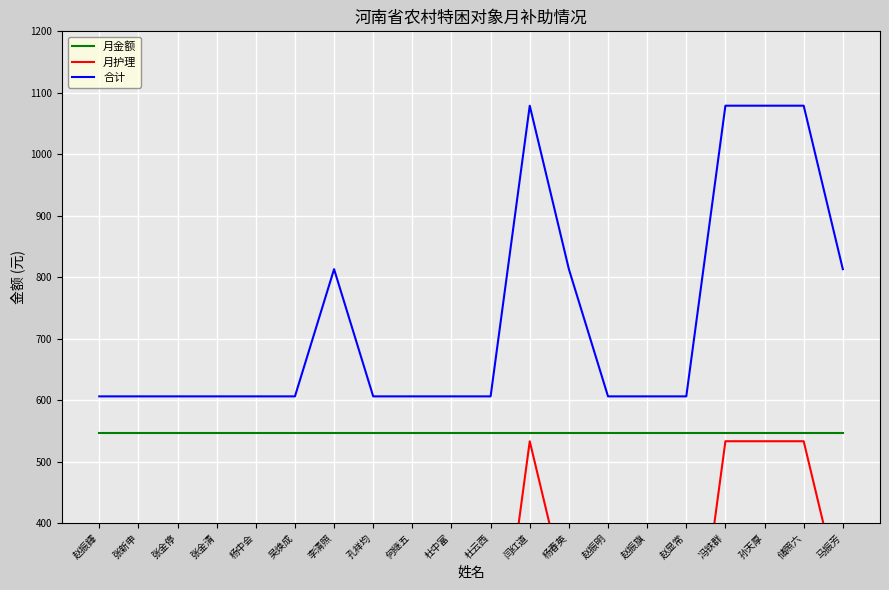

At which label is 月护理 closest to 296?

李清照